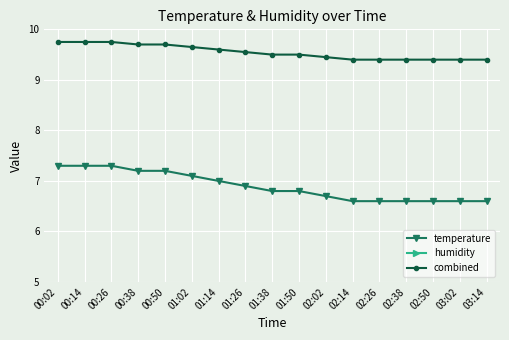

True or false: humidity and combined cross at least once.

False